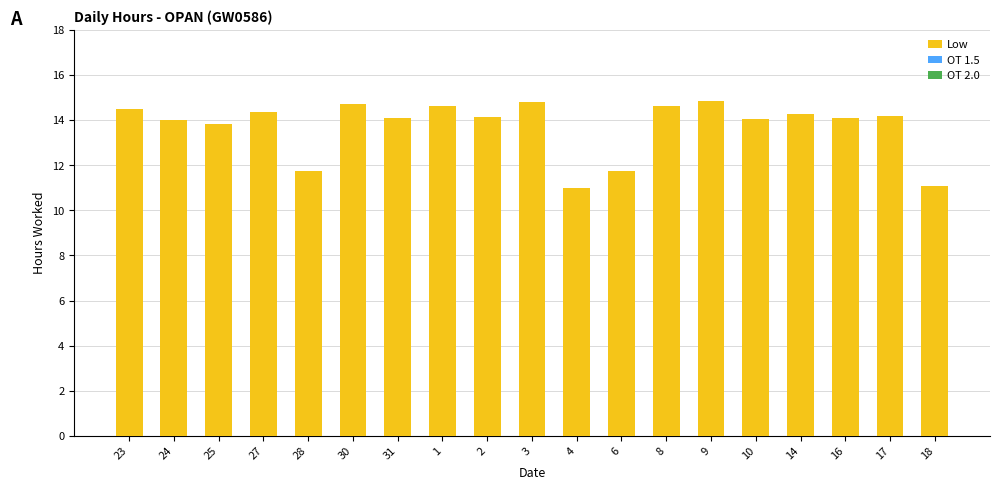

What is the change in value from 9 to 10?

-0.8